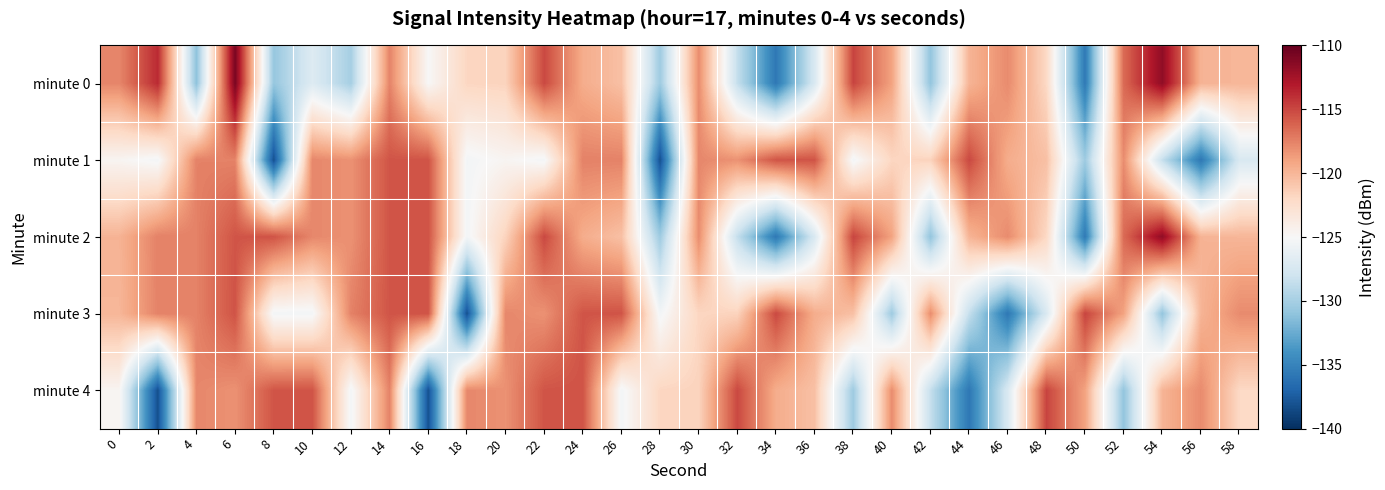

Reading right to left, extract all data points from this chart.

minute 0: 58=-120.0	56=-119.8	54=-111.7	52=-116.5	50=-135.6	48=-122.0	46=-117.9	44=-119.9	42=-130.9	40=-119.0	38=-114.9	36=-127.3	34=-135.8	32=-128.5	30=-118.0	28=-130.4	26=-120.5	24=-119.5	22=-115.1	20=-121.6	18=-121.8	16=-125.0	14=-117.6	12=-130.0	10=-127.0	8=-130.8	6=-110.7	4=-131.1	2=-113.8	0=-117.7
minute 1: 58=-127.3	56=-135.8	54=-128.5	52=-118.0	50=-130.4	48=-120.5	46=-119.5	44=-115.1	42=-121.6	40=-121.8	38=-125.4	36=-115.5	34=-115.6	32=-118.2	30=-117.7	28=-138.1	26=-117.5	24=-117.5	22=-125.3	20=-124.6	18=-125.4	16=-115.5	14=-115.6	12=-118.2	10=-117.7	8=-138.1	6=-117.5	4=-117.5	2=-125.3	0=-124.6
minute 2: 58=-120.0	56=-119.8	54=-111.7	52=-116.5	50=-135.6	48=-122.0	46=-117.9	44=-119.9	42=-130.9	40=-119.0	38=-114.9	36=-127.3	34=-135.8	32=-128.5	30=-118.0	28=-130.4	26=-120.5	24=-119.5	22=-115.1	20=-121.6	18=-125.4	16=-115.5	14=-115.6	12=-118.2	10=-117.7	8=-115.5	6=-115.6	4=-117.5	2=-117.5	0=-119.8
minute 3: 58=-117.9	56=-119.9	54=-130.9	52=-119.0	50=-114.9	48=-127.3	46=-135.8	44=-128.5	42=-118.0	40=-130.4	38=-120.5	36=-119.5	34=-115.1	32=-121.6	30=-121.8	28=-125.4	26=-115.5	24=-115.6	22=-118.2	20=-117.7	18=-138.1	16=-115.5	14=-115.6	12=-117.5	10=-125.4	8=-125.4	6=-115.5	4=-117.5	2=-117.5	0=-120.0
minute 4: 58=-122.0	56=-117.9	54=-119.9	52=-130.9	50=-119.0	48=-114.9	46=-127.3	44=-135.8	42=-128.5	40=-118.0	38=-130.4	36=-120.5	34=-119.5	32=-115.1	30=-121.6	28=-121.8	26=-125.4	24=-115.5	22=-115.6	20=-118.2	18=-117.7	16=-138.1	14=-117.5	12=-125.4	10=-115.5	8=-115.6	6=-118.2	4=-117.7	2=-138.1	0=-124.6